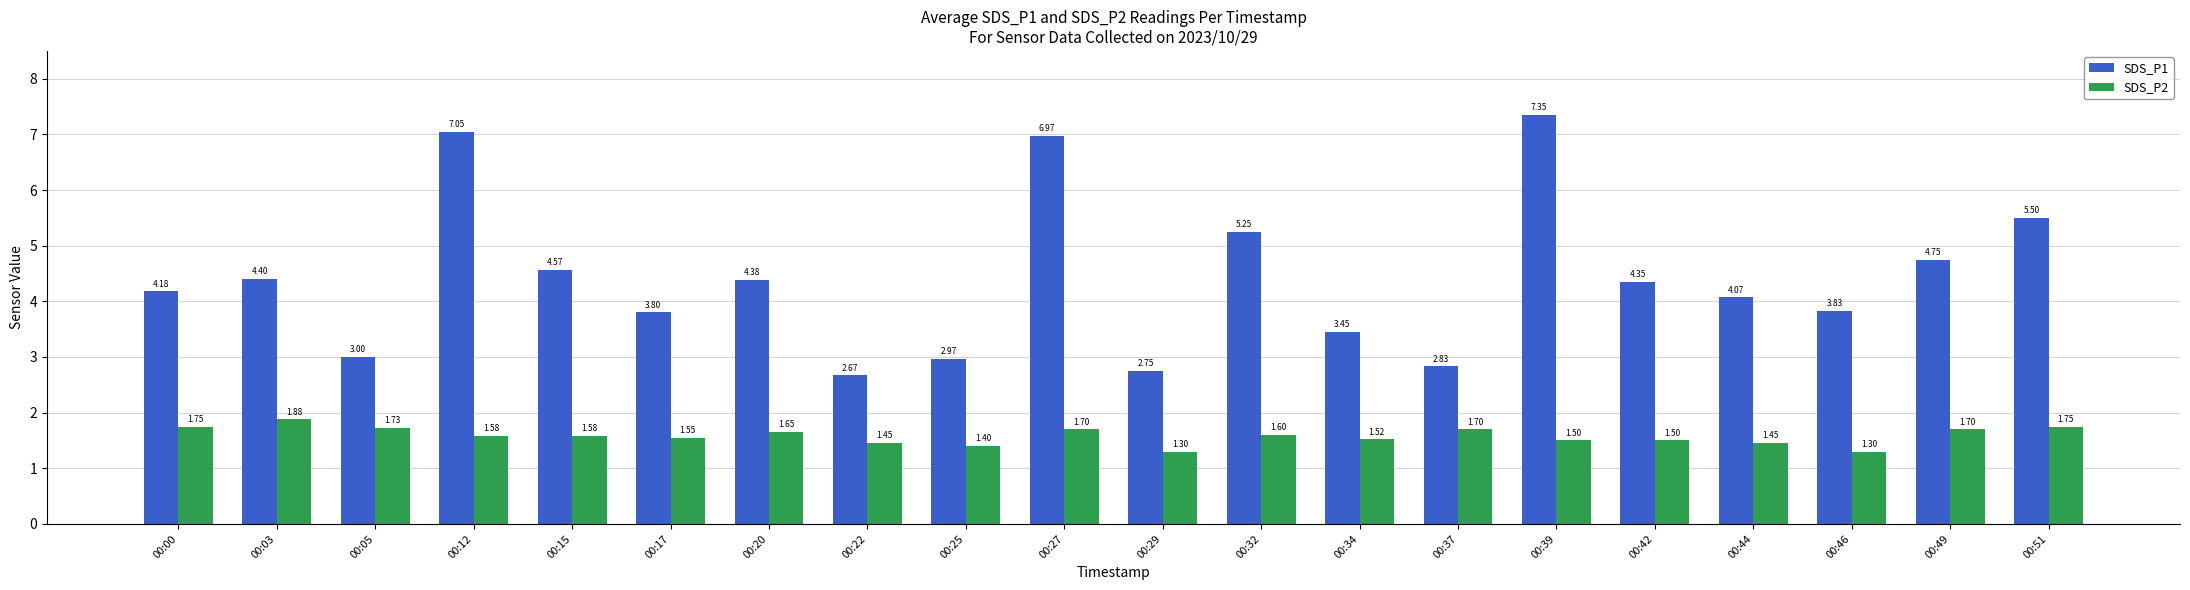

What is the difference between the highest and lowest values at 00:46?

2.5